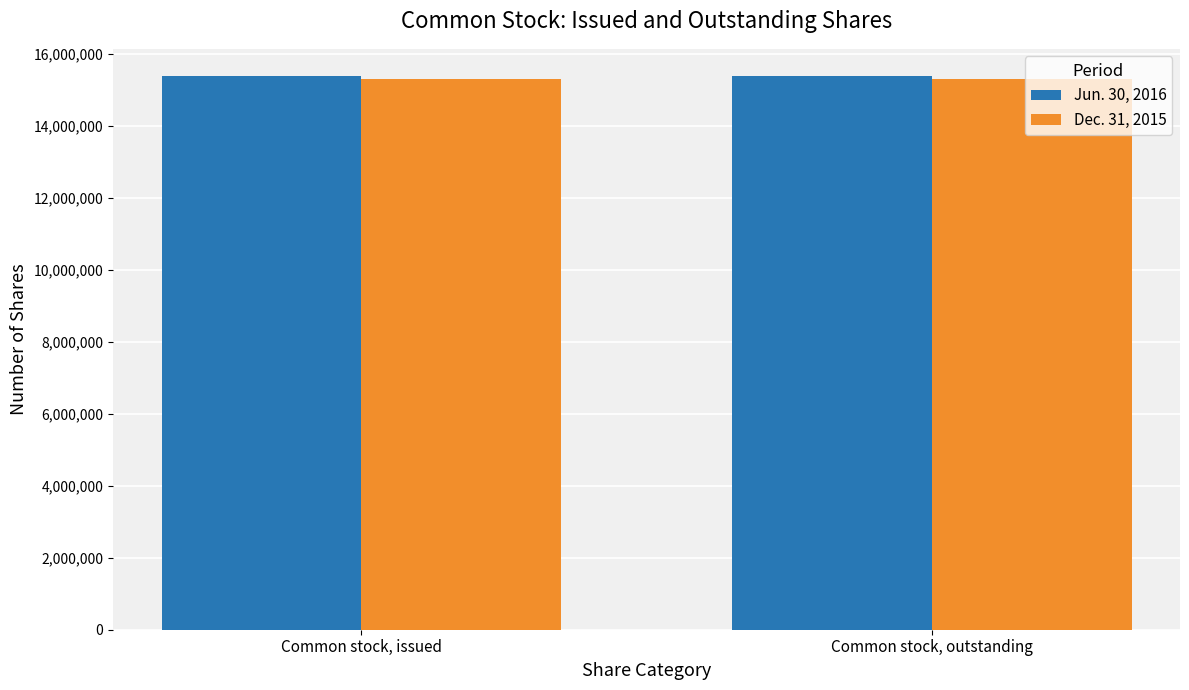

What is the label of the 1st bar from the right?

Common stock, outstanding